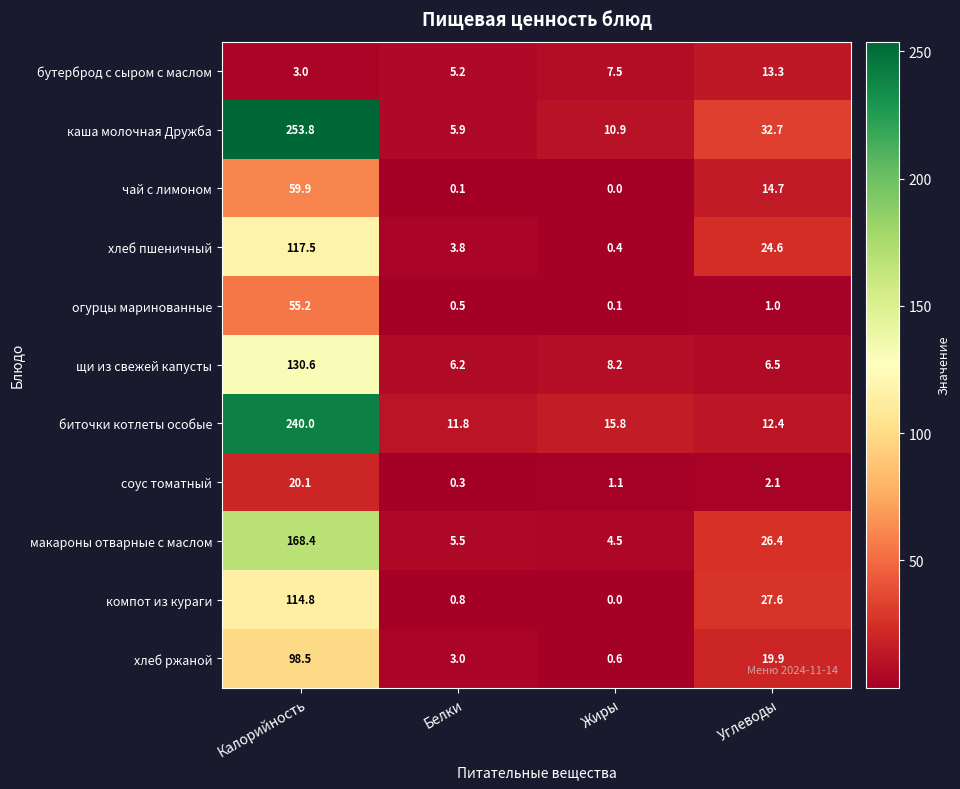

Which series has the widest spread of values?

каша молочная Дружба